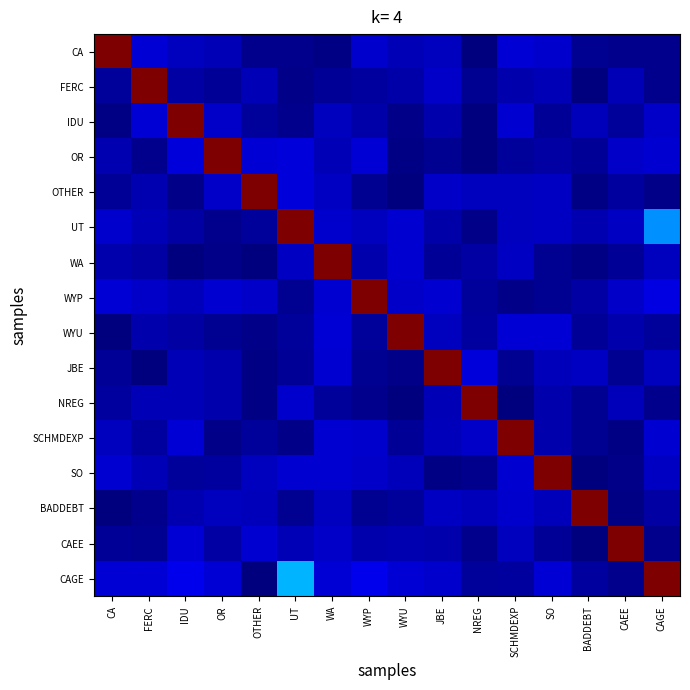

Which series has the largest total across all categories?

CAGE